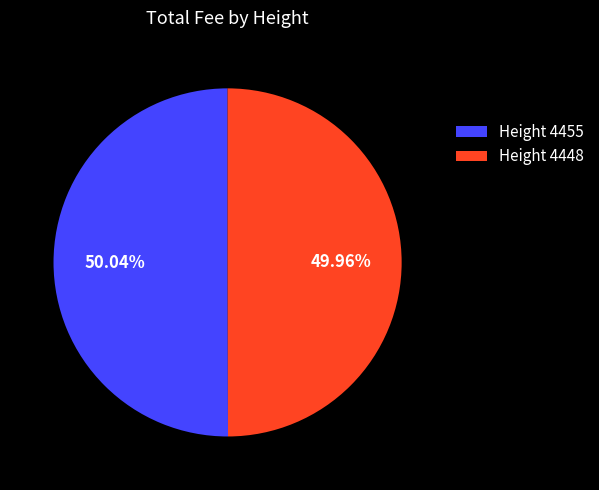

Does any single category account for the majority?

Yes